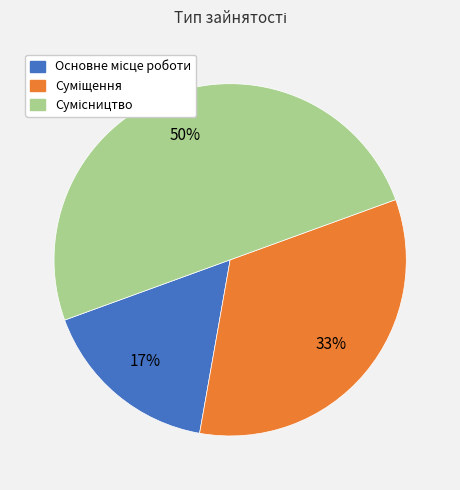

To the nearest percent, what is the difference between the largest and smallest slice percentages?

33%